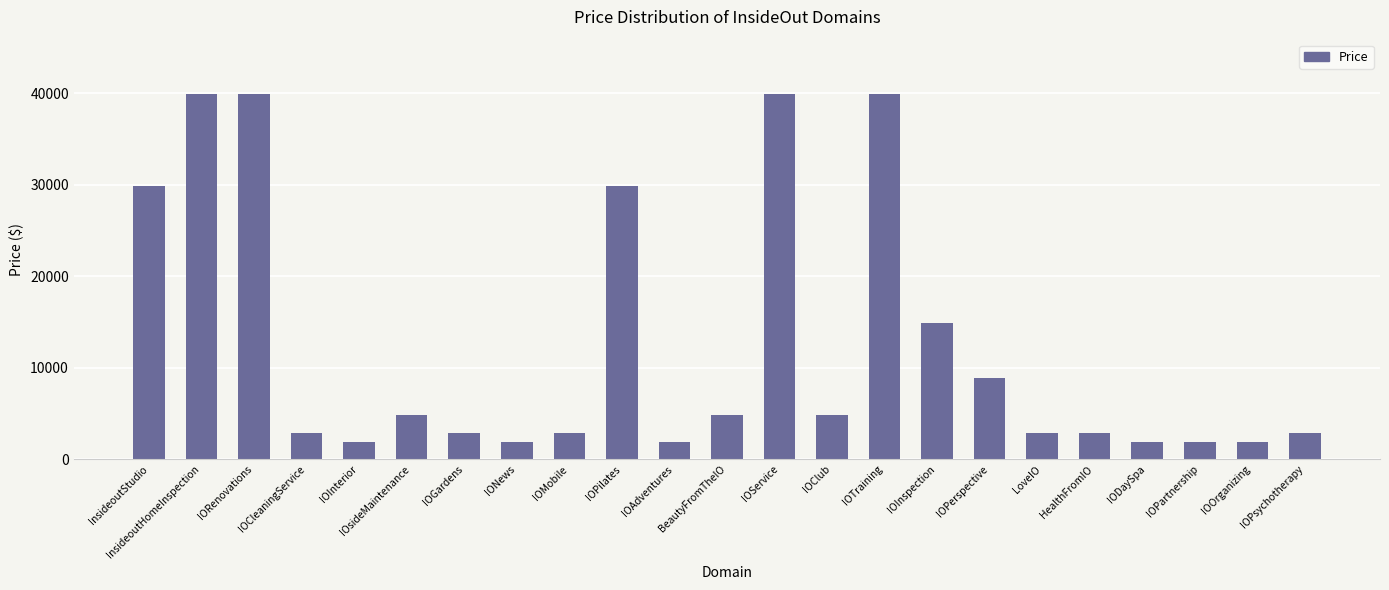

What is the label of the 19th bar from the left?

HealthFromIO